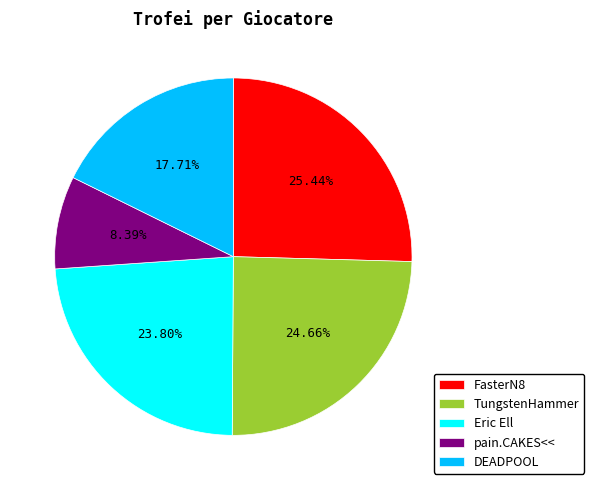

How many slices are in this pie chart?

5